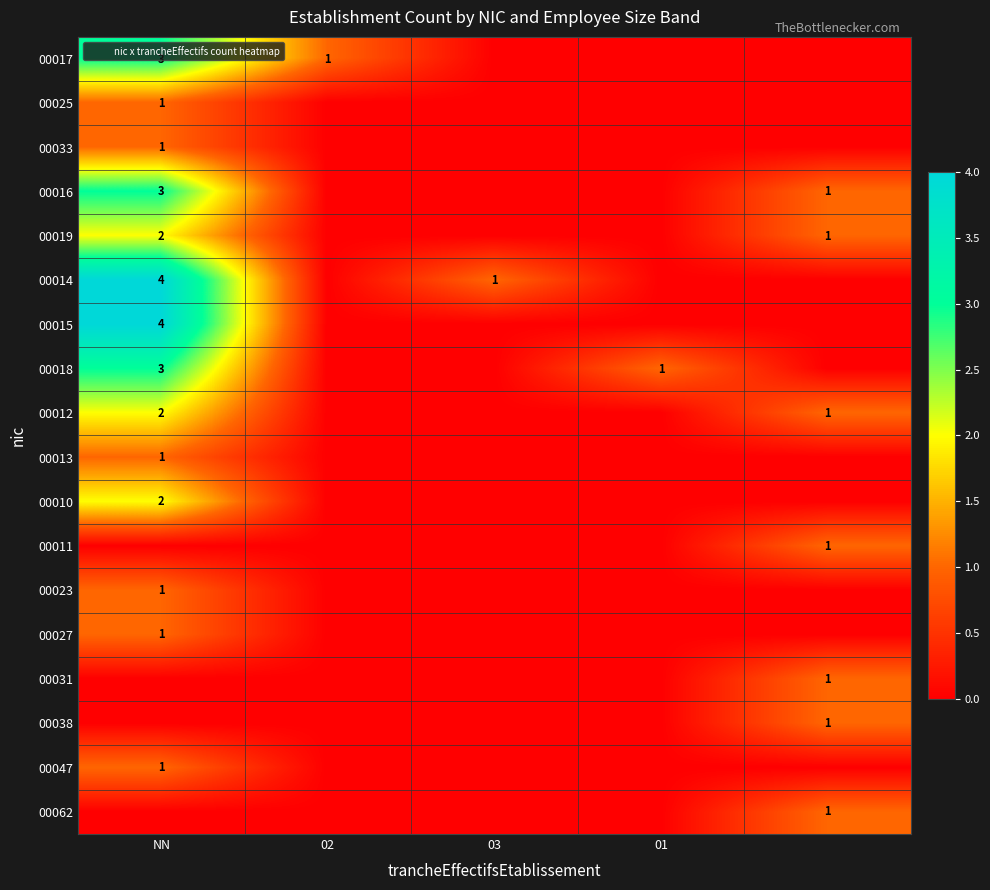

What is the difference between the highest and lowest values at 02?

1